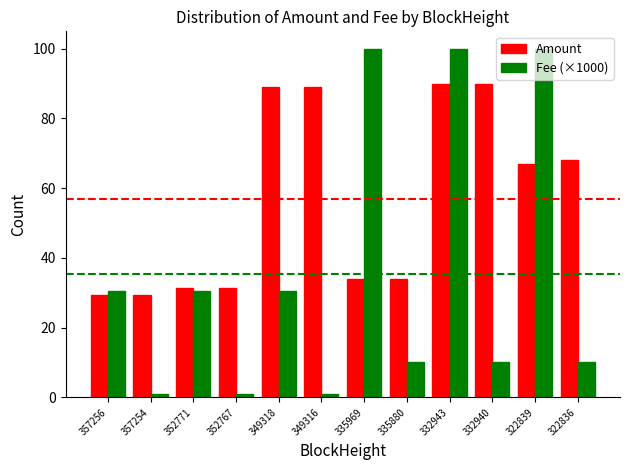

What is the total value across all series at 335969?

133.9